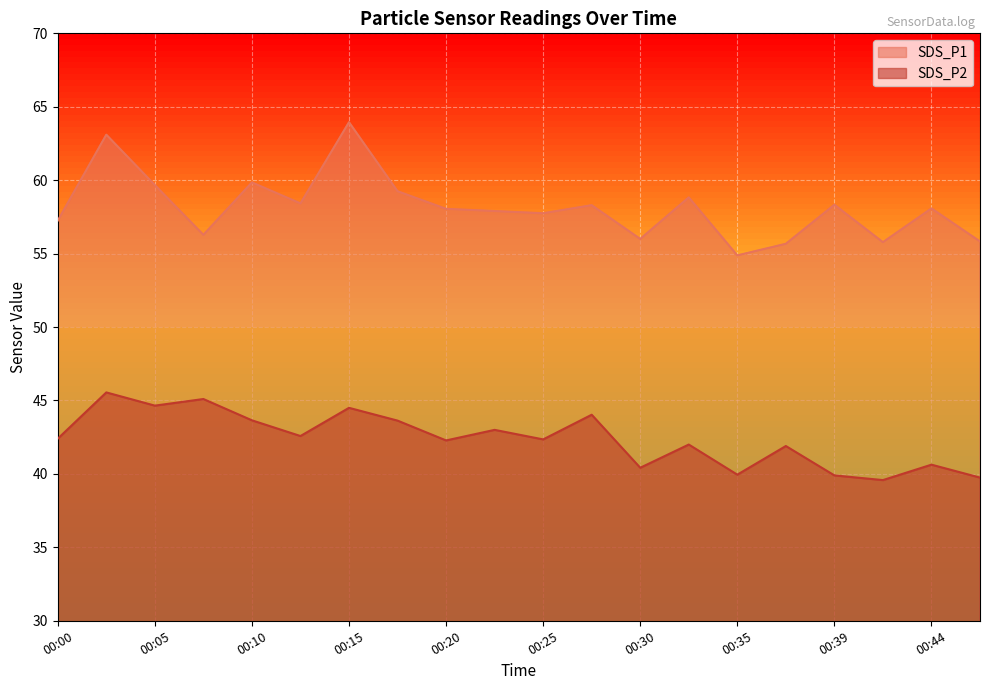

Rank the categories by SDS_P1 value from lowest to highest.

00:35, 00:37, 00:42, 00:47, 00:30, 00:08, 00:00, 00:25, 00:22, 00:20, 00:44, 00:27, 00:39, 00:12, 00:32, 00:17, 00:05, 00:10, 00:03, 00:15